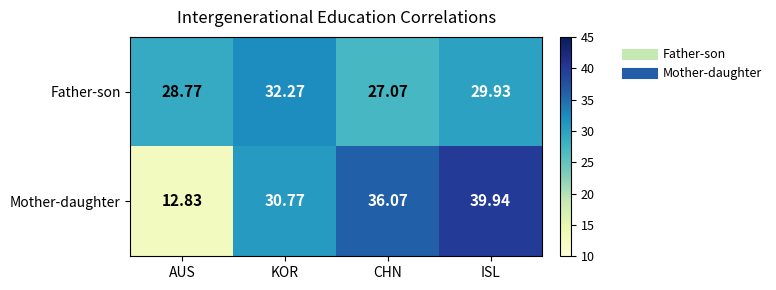

At which label is Mother-daughter closest to 26?

KOR